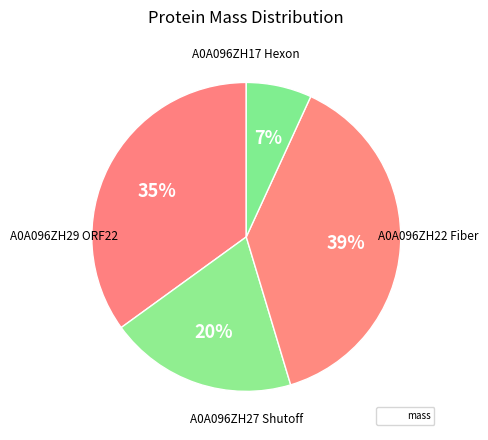

Count the number of slices in the pie.

4